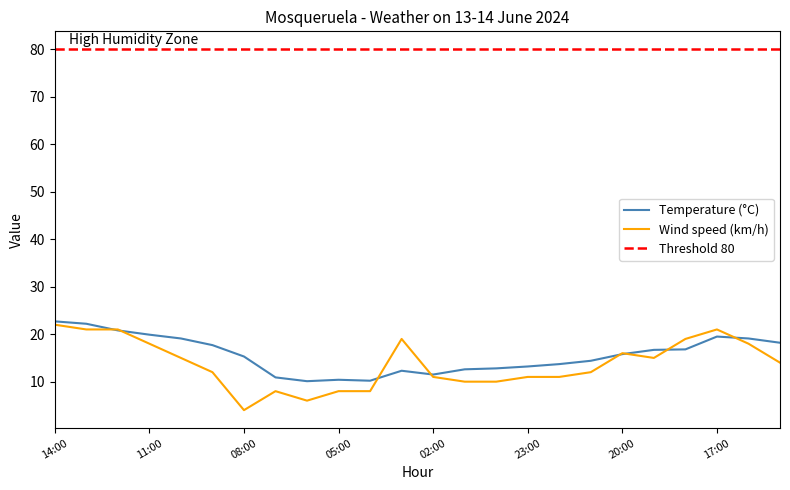

Reading left to right, extract all data points from this chart.

Temperature (°C): 22.7	22.2	20.8	19.9	19.1	17.7	15.3	10.9	10.1	10.4	10.2	12.3	11.5	12.6	12.8	13.2	13.7	14.4	15.8	16.7	16.8	19.5	19.1	18.2
Wind speed (km/h): 22.0	21.0	21.0	18.0	15.0	12.0	4.0	8.0	6.0	8.0	8.0	19.0	11.0	10.0	10.0	11.0	11.0	12.0	16.0	15.0	19.0	21.0	18.0	14.0